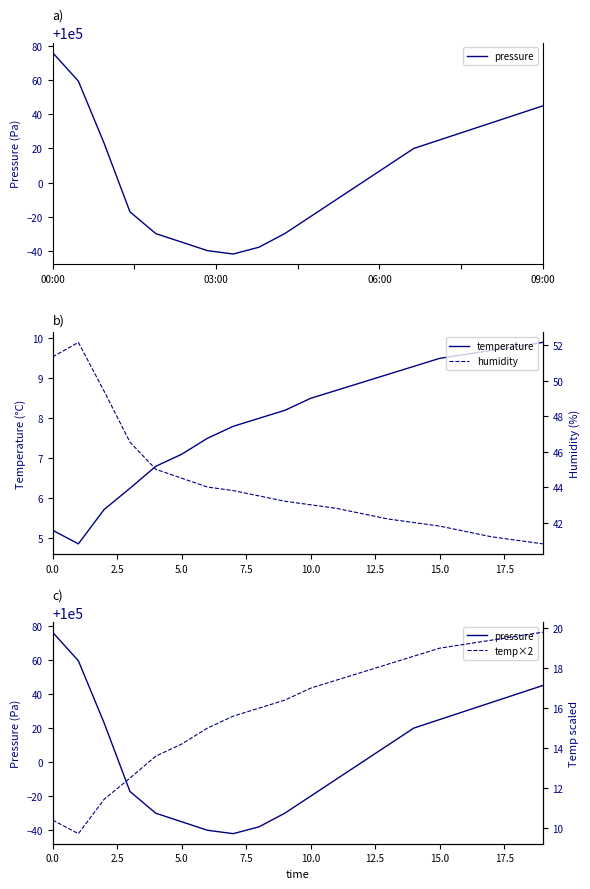

What is the maximum value for temperature?

9.9